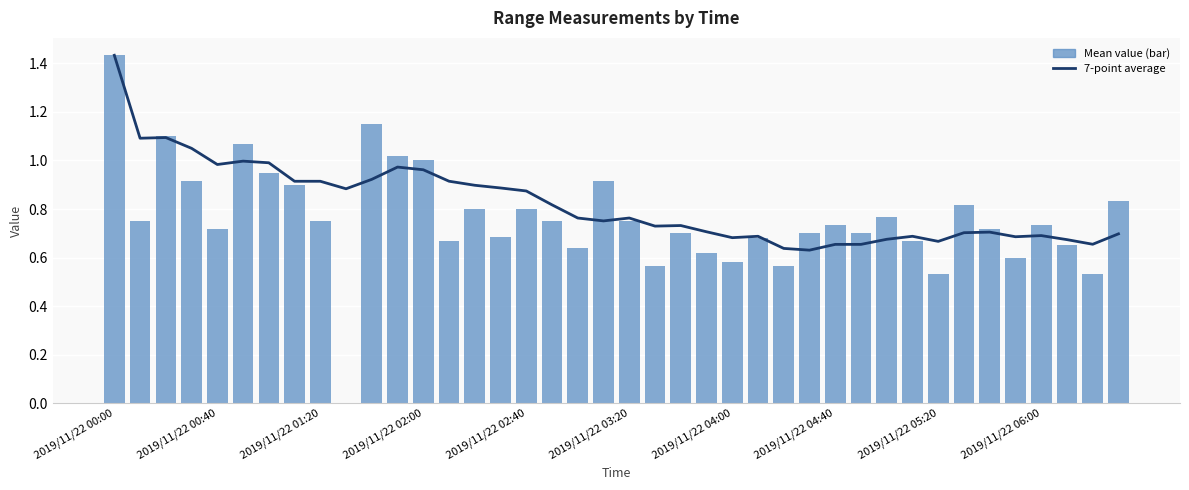

What is the maximum value shown in the chart?

1.4